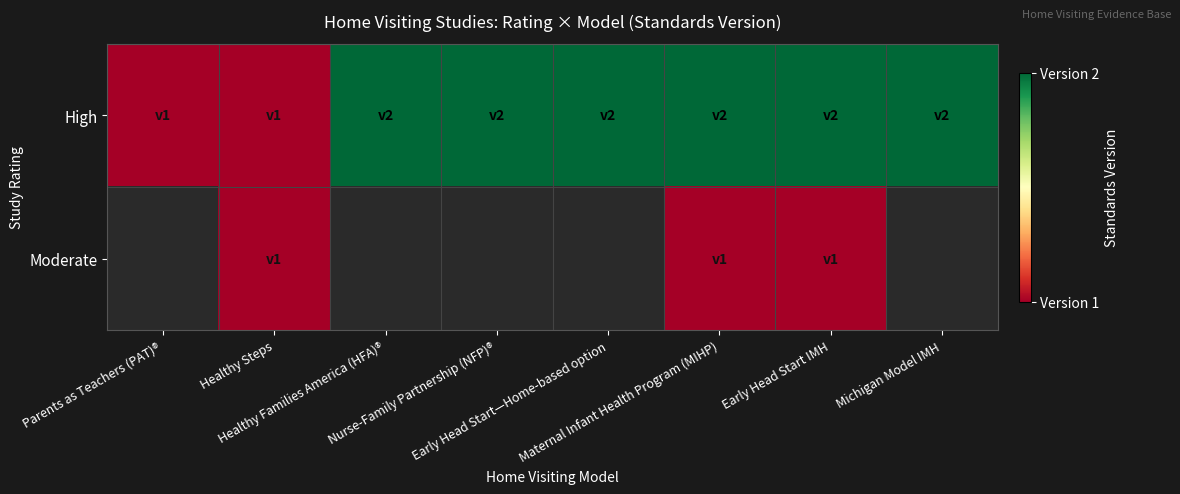

How many series are shown in this chart?

2